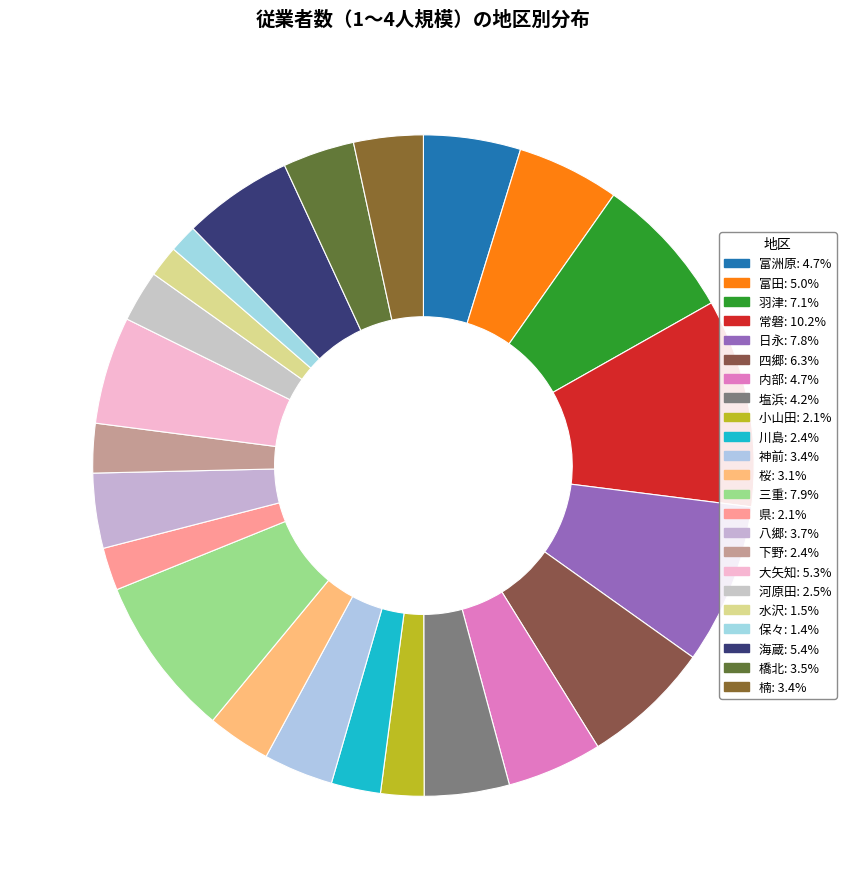

How many segments does this pie chart have?

23